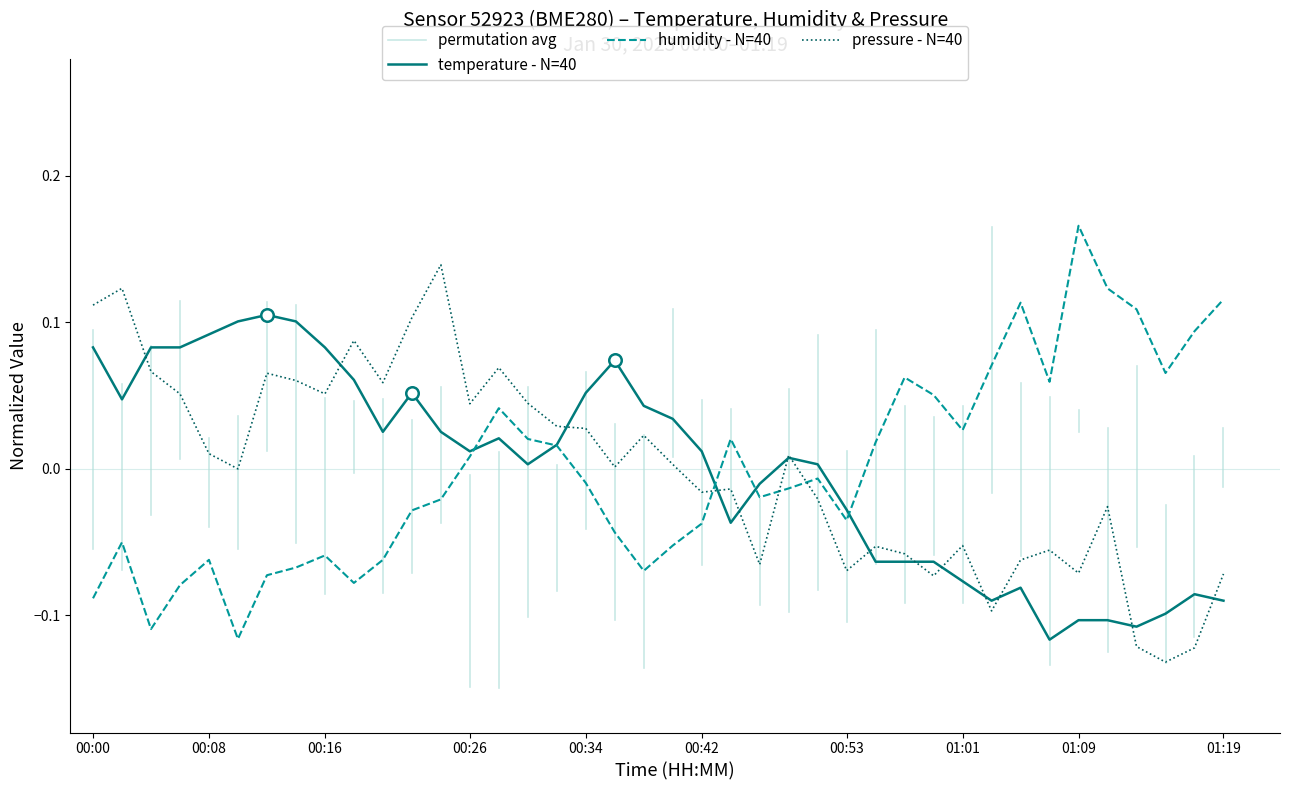

After their last crossing, which series has the higher values: pressure - N=40 or humidity - N=40?

humidity - N=40